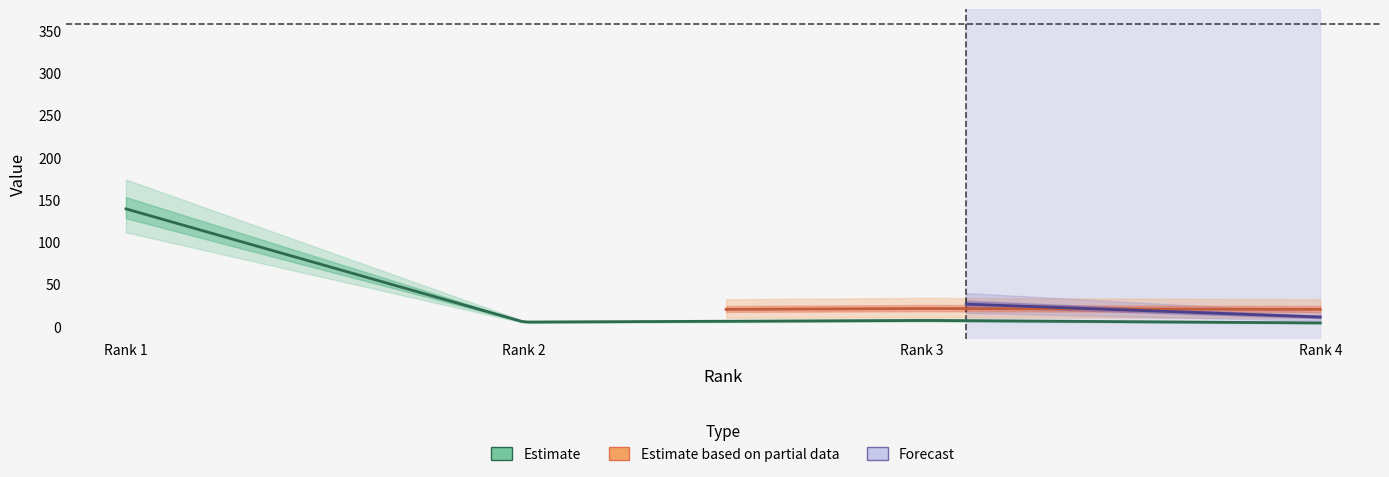

Which has a higher value, Rank 1 or Rank 4?

Rank 1